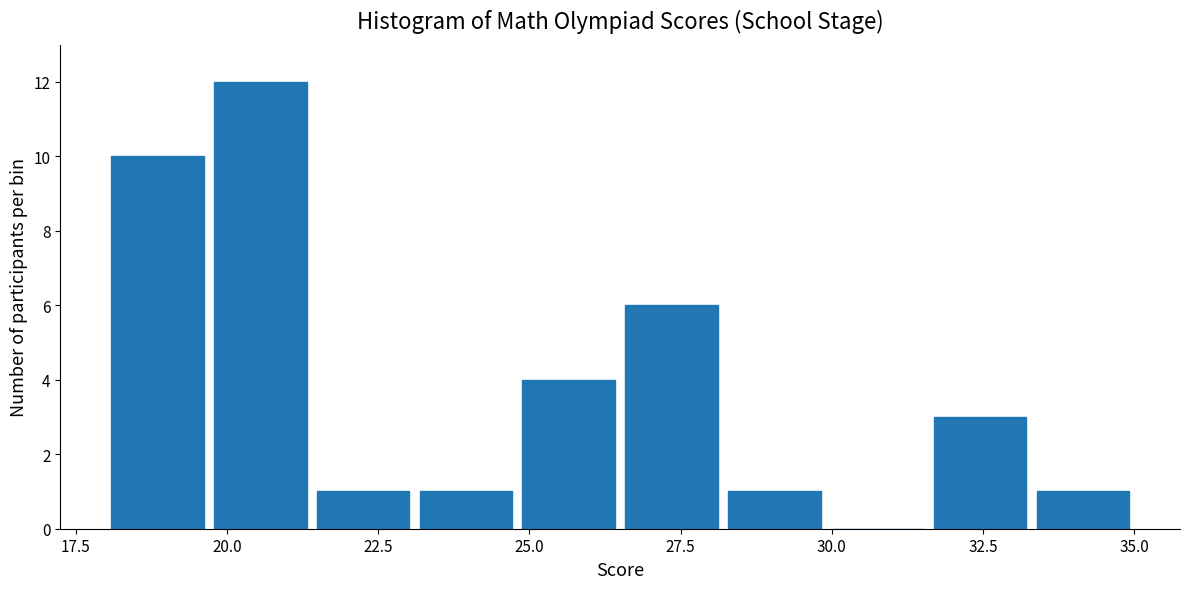

Read against the x-axis, roughly where is the centre of the tallest bar?

20.5